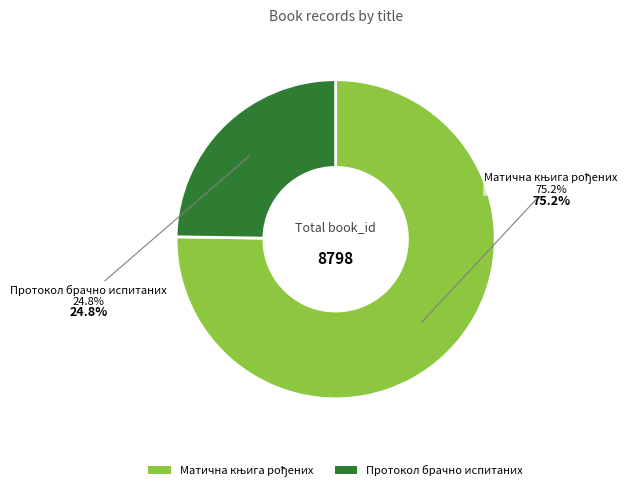

Is there any slice that represents more than half of the pie?

Yes